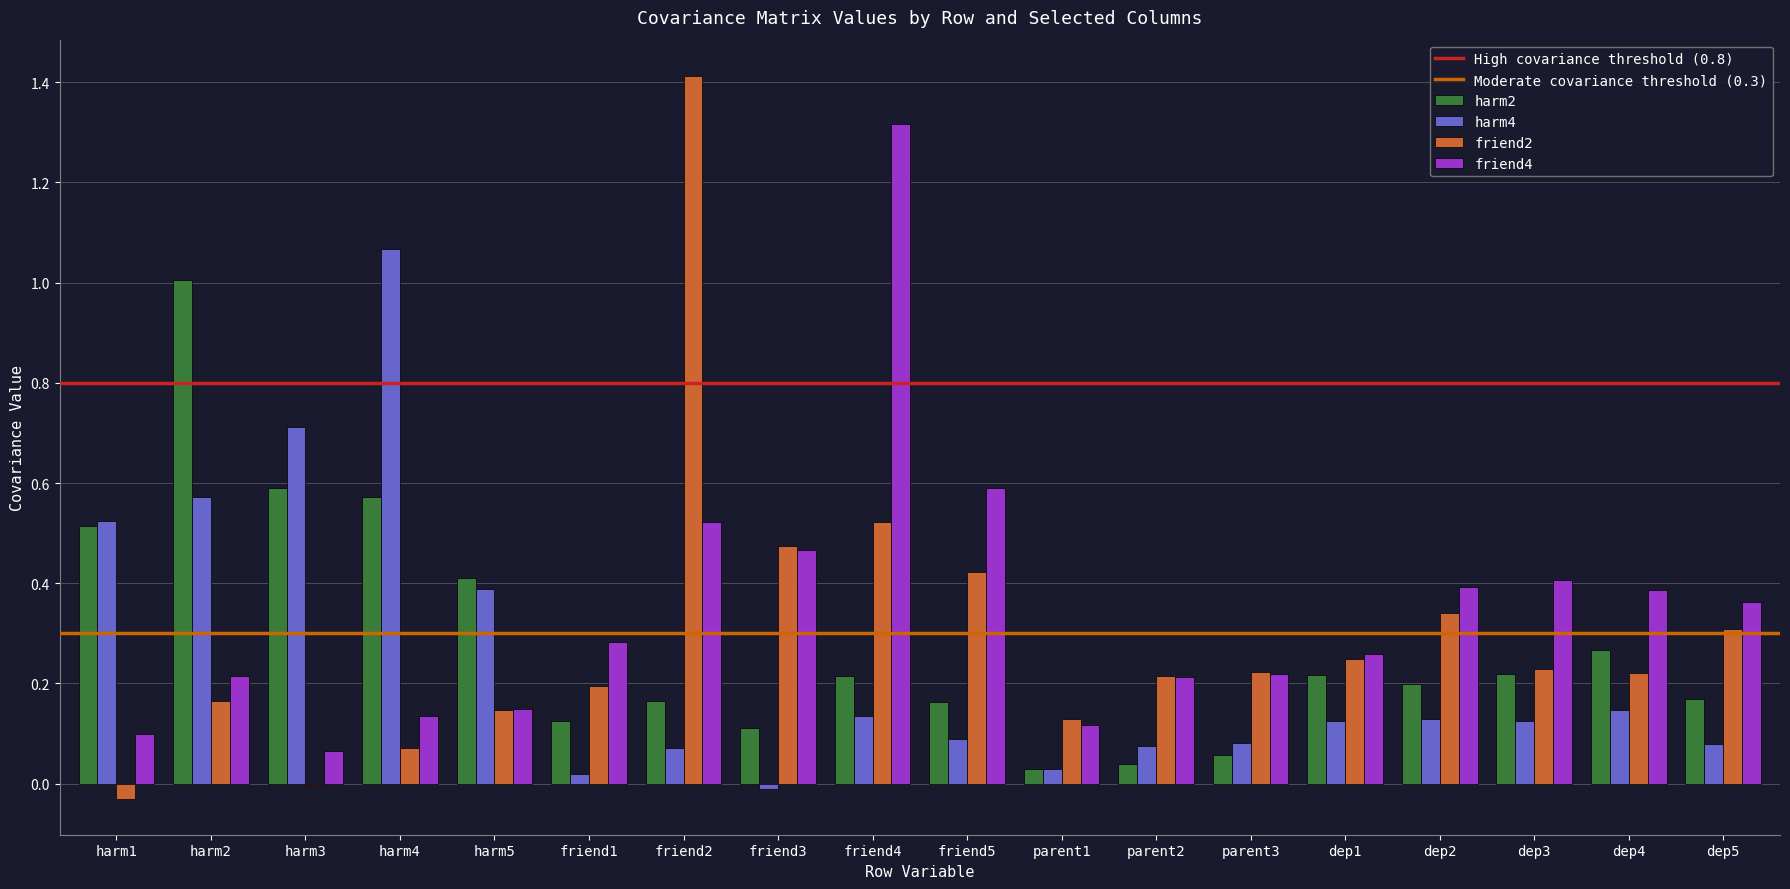

Between harm4 and friend4, which series saw the biggest shift?

friend4